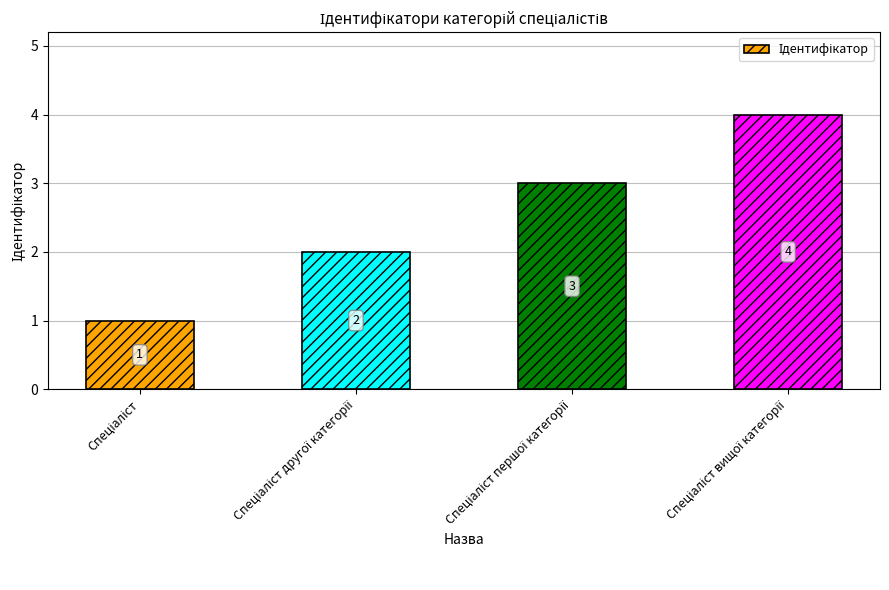

How many distinct data groups are displayed?

1